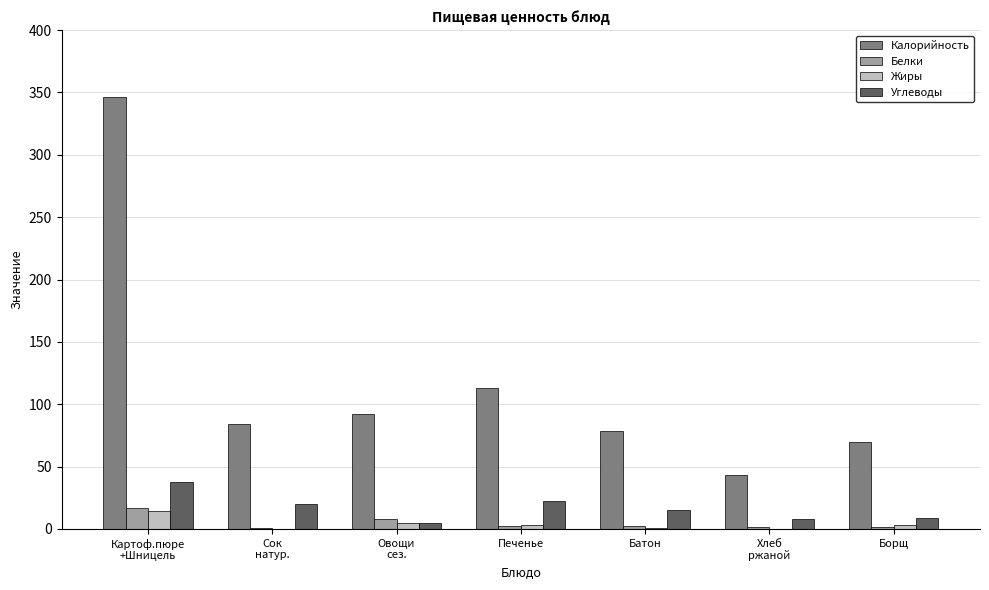

At which label is Калорийность closest to 194?

Печенье